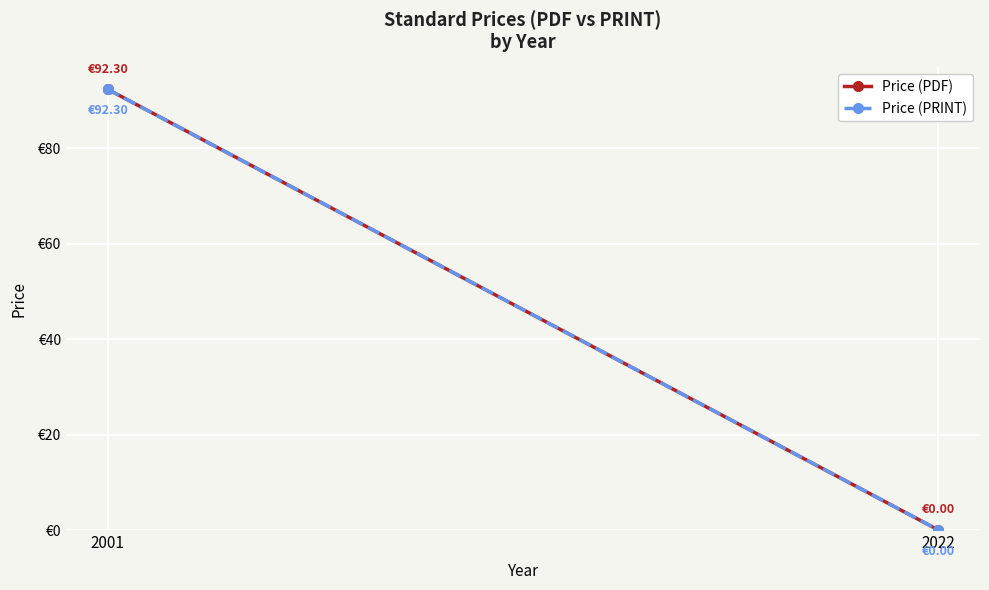

Rank the series by their maximum value, from lowest to highest.

Price (PDF), Price (PRINT)